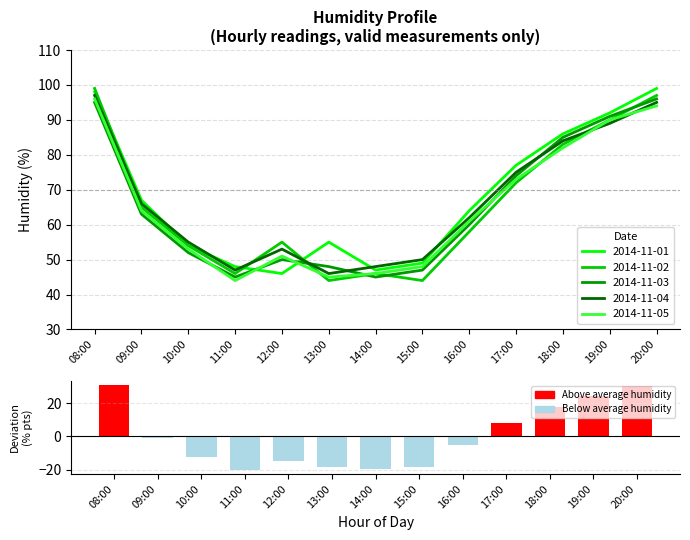

True or false: the data shows -18.6 at 15:00.

True